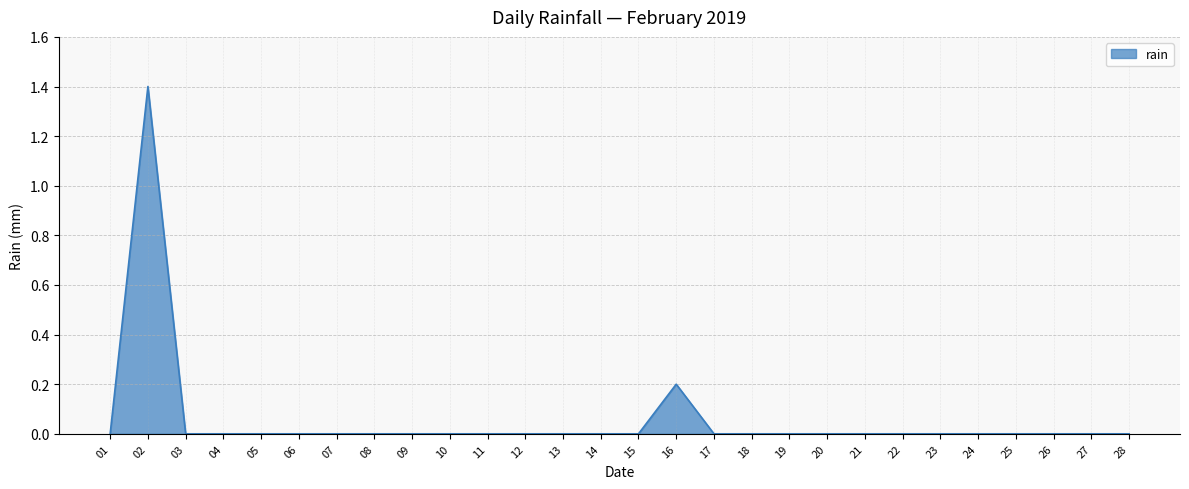

True or false: the data shows 0.0 at 27.

True